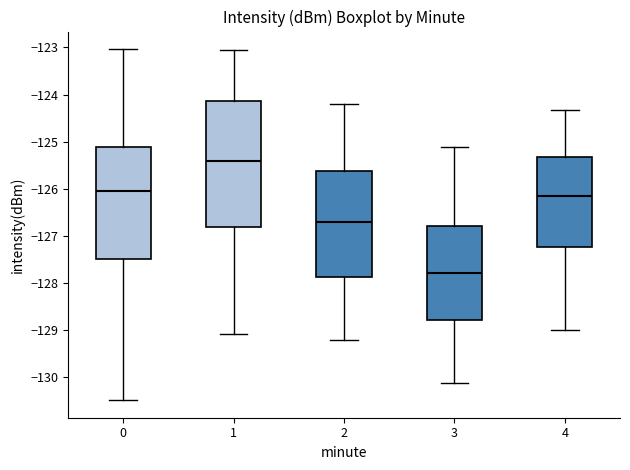

Where is the lower edge of the box at x = 0 on the y-axis? The values are not printed on the chart, so give them approximately, as read against the axis.

-127.5